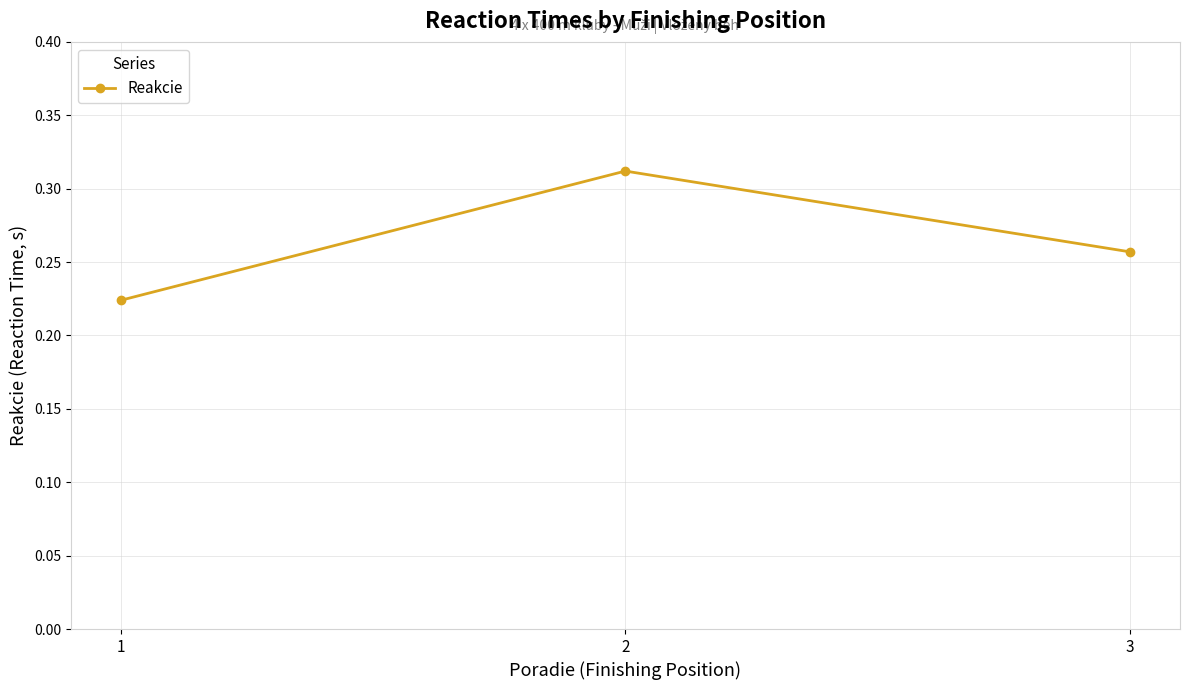

At which label is the value closest to 0?

1